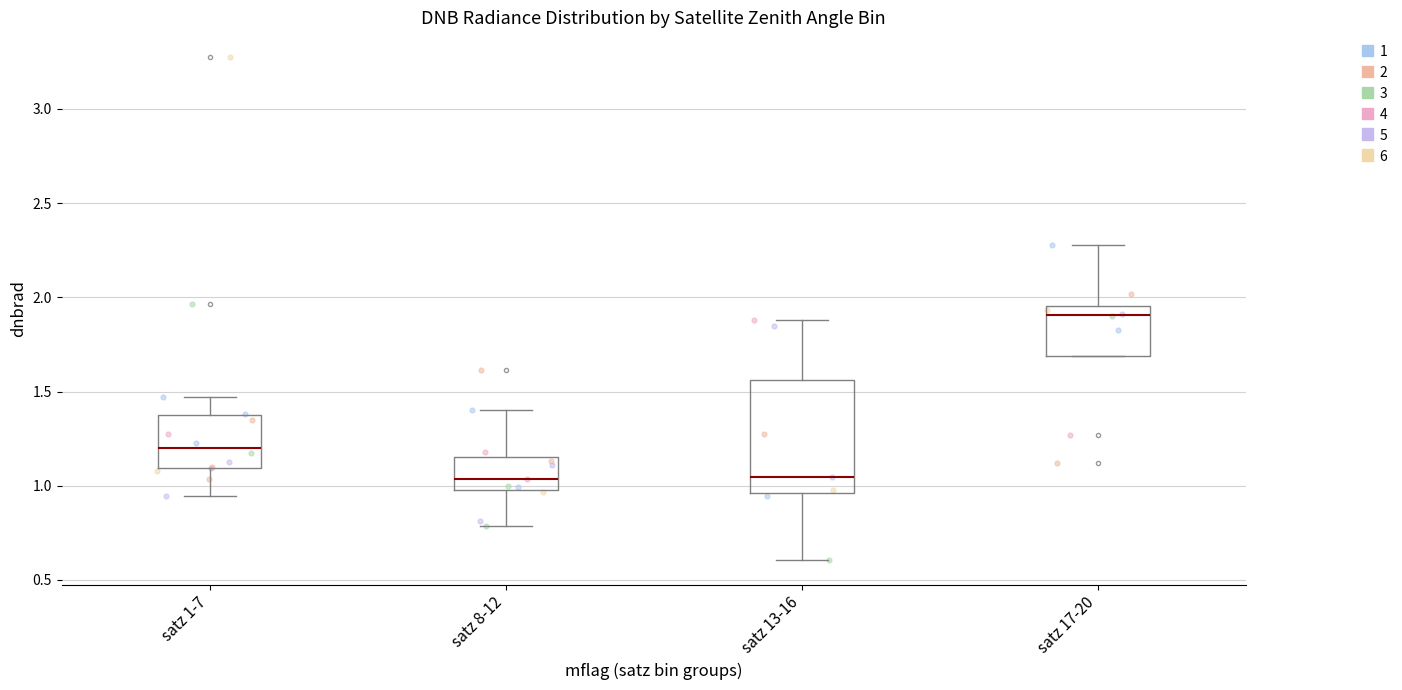

Reading left to right, transcribe this box plot: for each box, give where its median line is, the range the box spans, and where its two whiskers end, as read against the y-axis. The values are not printed on the chart, so give them approximately, as read against the axis.

satz 1-7: median 1.20, box 1.10 to 1.35, whiskers 0.95 to 1.45
satz 8-12: median 1.05, box 1.00 to 1.15, whiskers 0.80 to 1.40
satz 13-16: median 1.05, box 0.95 to 1.55, whiskers 0.60 to 1.90
satz 17-20: median 1.90, box 1.70 to 1.95, whiskers 1.70 to 2.30